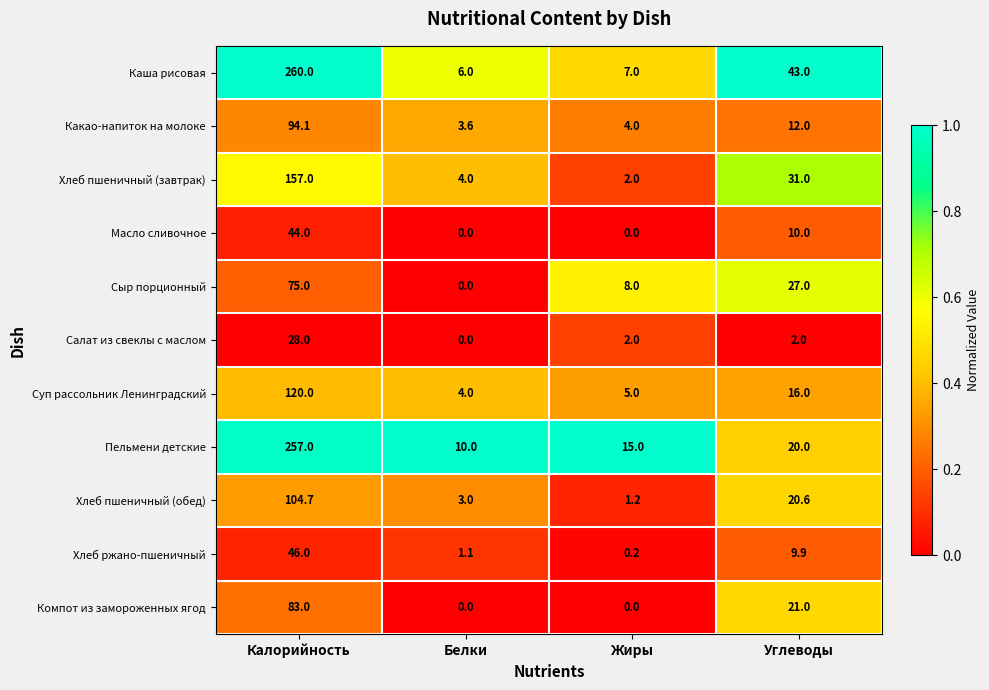

What is the greatest value displayed?

260.0